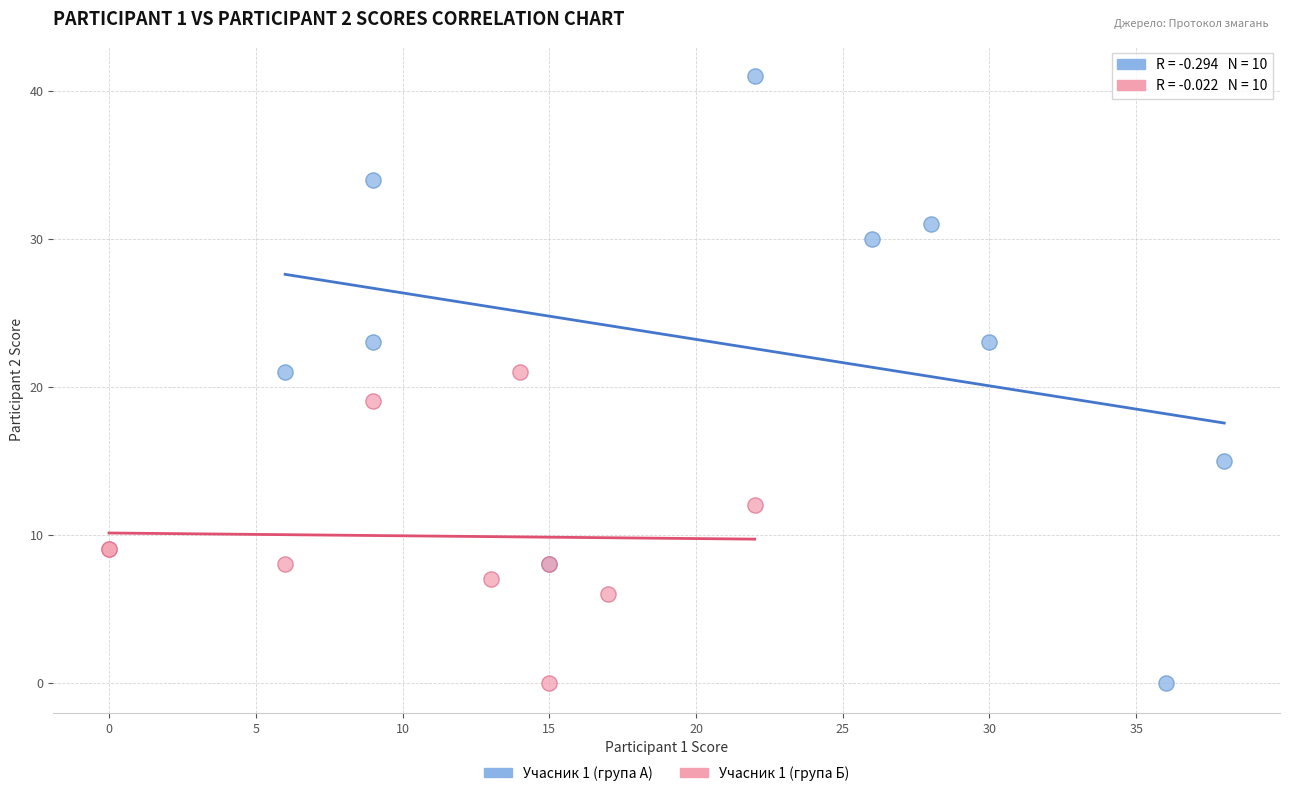

Which series reaches the maximum Y coordinate?

Учасник 1 (група А)